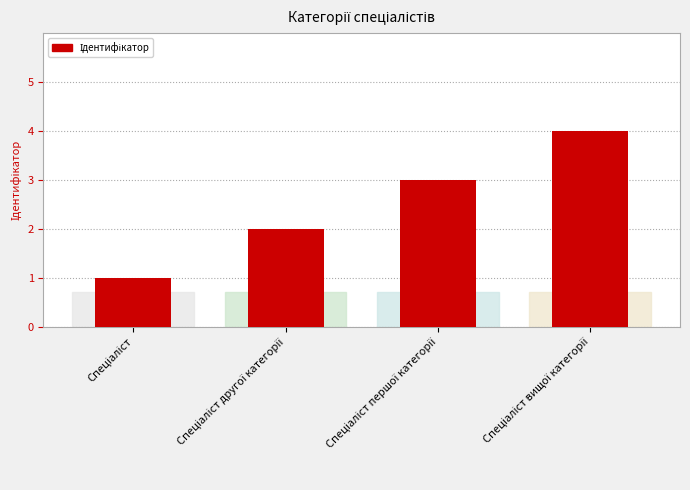

What is the difference between the maximum and minimum values?

3